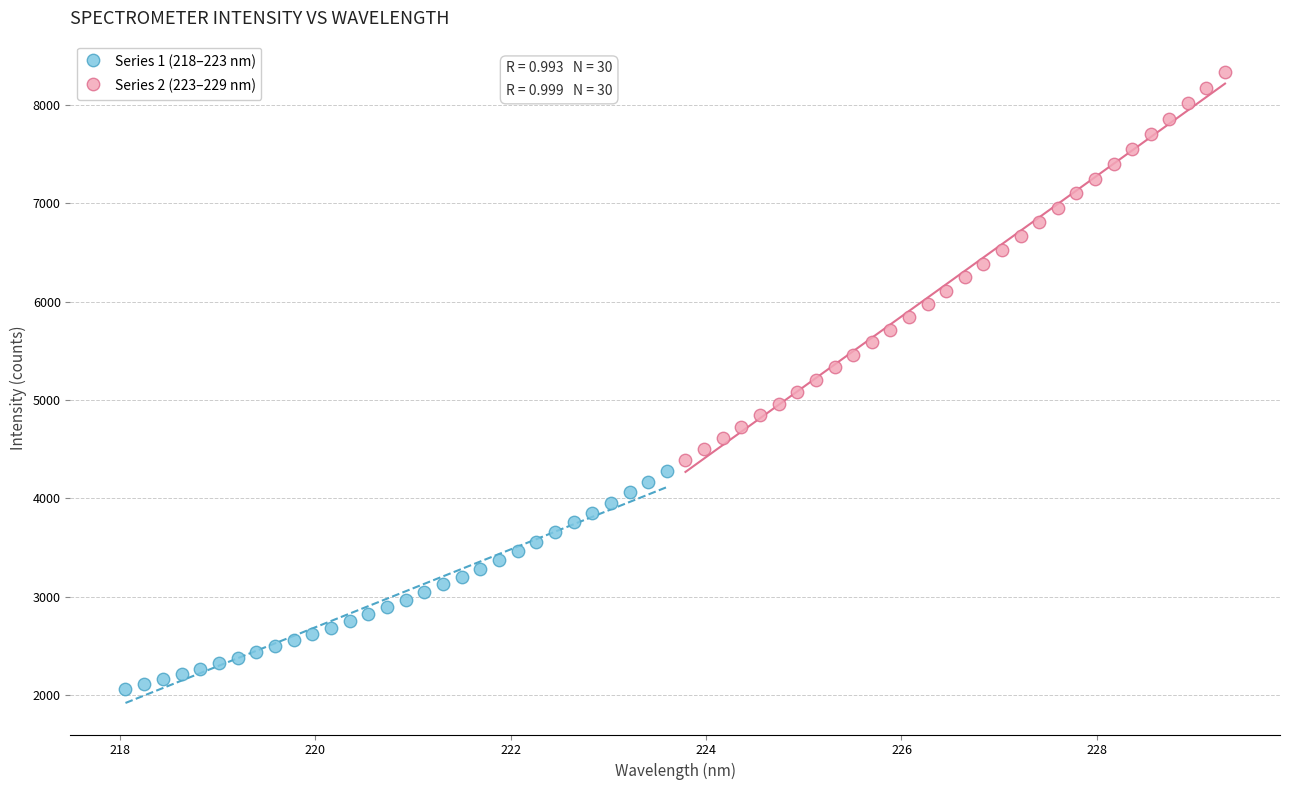

Which series contains the highest Y value?

Series 2 (223–229 nm)